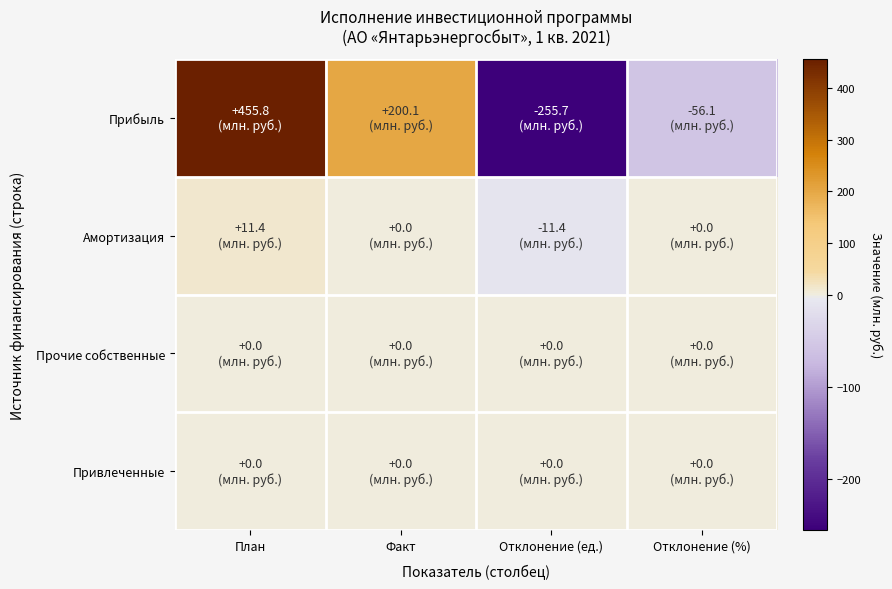

What is the minimum value shown in the chart?

-255.7